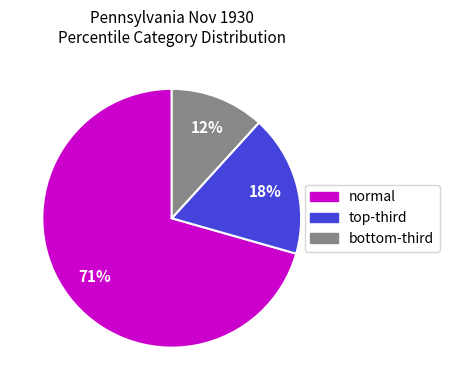

How many segments does this pie chart have?

3